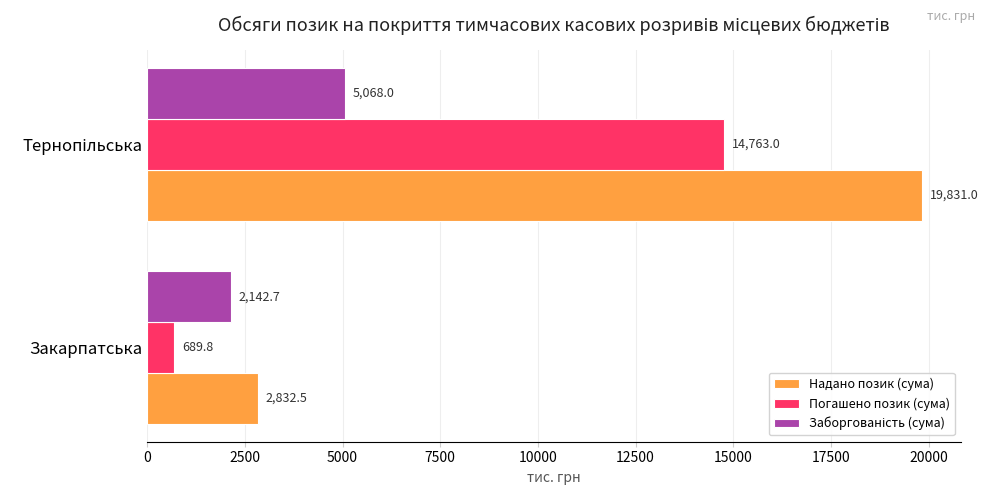

At which label is Погашено позик (сума) closest to 7726?

Закарпатська